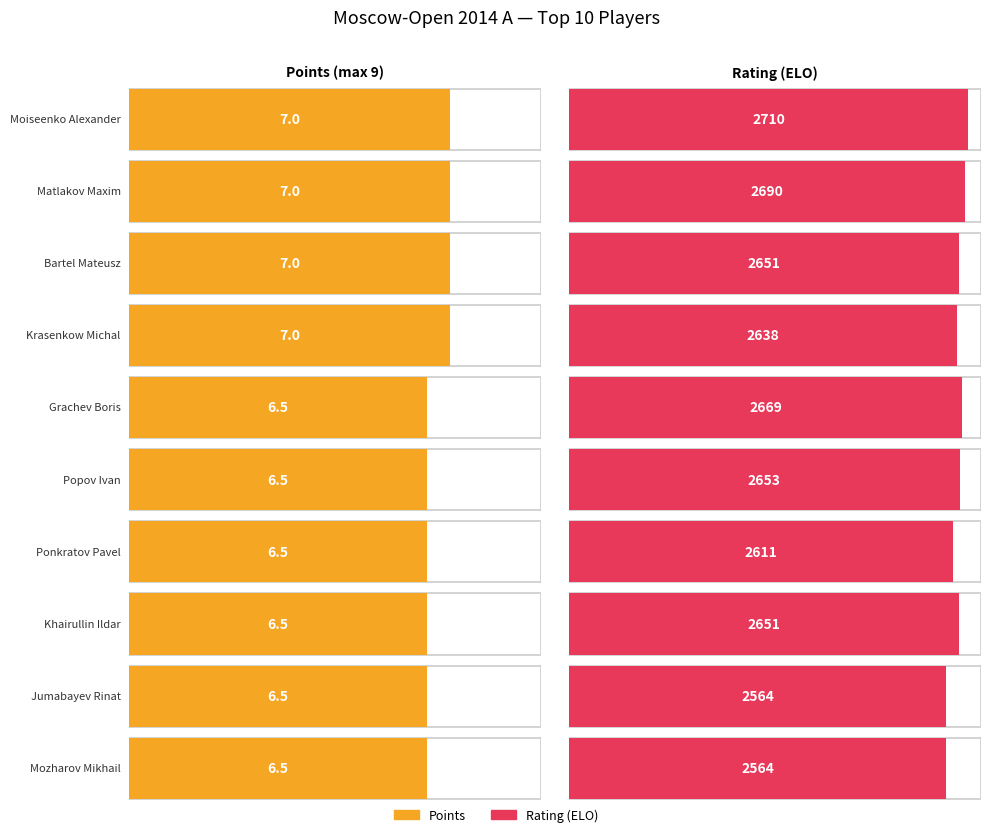

How many distinct data groups are displayed?

2